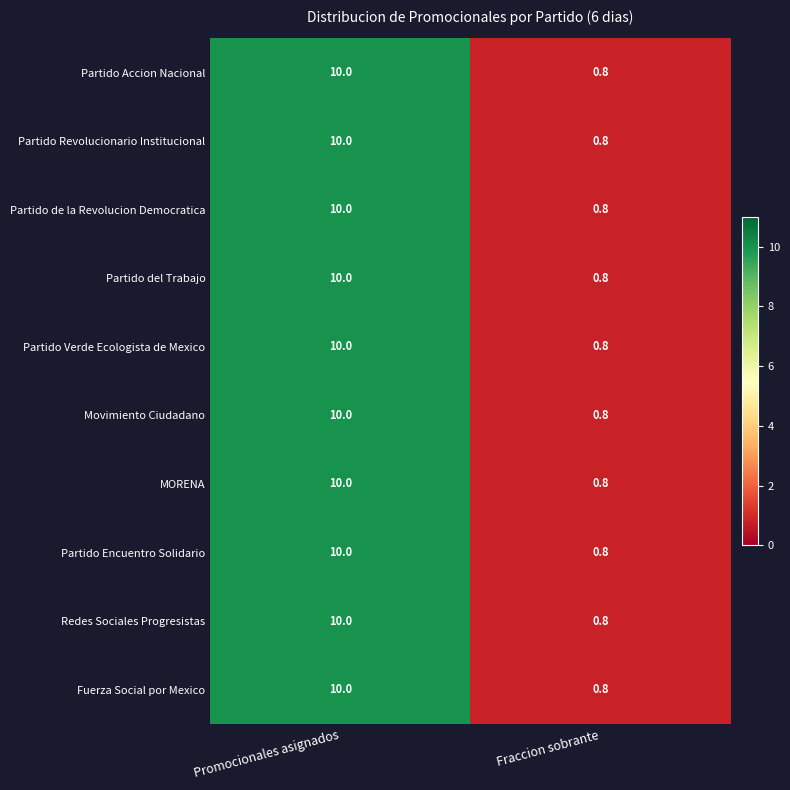

Reading left to right, transcribe all the data shown in this chart.

Partido Accion Nacional: Promocionales asignados=10.0	Fraccion sobrante=0.8
Partido Revolucionario Institucional: Promocionales asignados=10.0	Fraccion sobrante=0.8
Partido de la Revolucion Democratica: Promocionales asignados=10.0	Fraccion sobrante=0.8
Partido del Trabajo: Promocionales asignados=10.0	Fraccion sobrante=0.8
Partido Verde Ecologista de Mexico: Promocionales asignados=10.0	Fraccion sobrante=0.8
Movimiento Ciudadano: Promocionales asignados=10.0	Fraccion sobrante=0.8
MORENA: Promocionales asignados=10.0	Fraccion sobrante=0.8
Partido Encuentro Solidario: Promocionales asignados=10.0	Fraccion sobrante=0.8
Redes Sociales Progresistas: Promocionales asignados=10.0	Fraccion sobrante=0.8
Fuerza Social por Mexico: Promocionales asignados=10.0	Fraccion sobrante=0.8